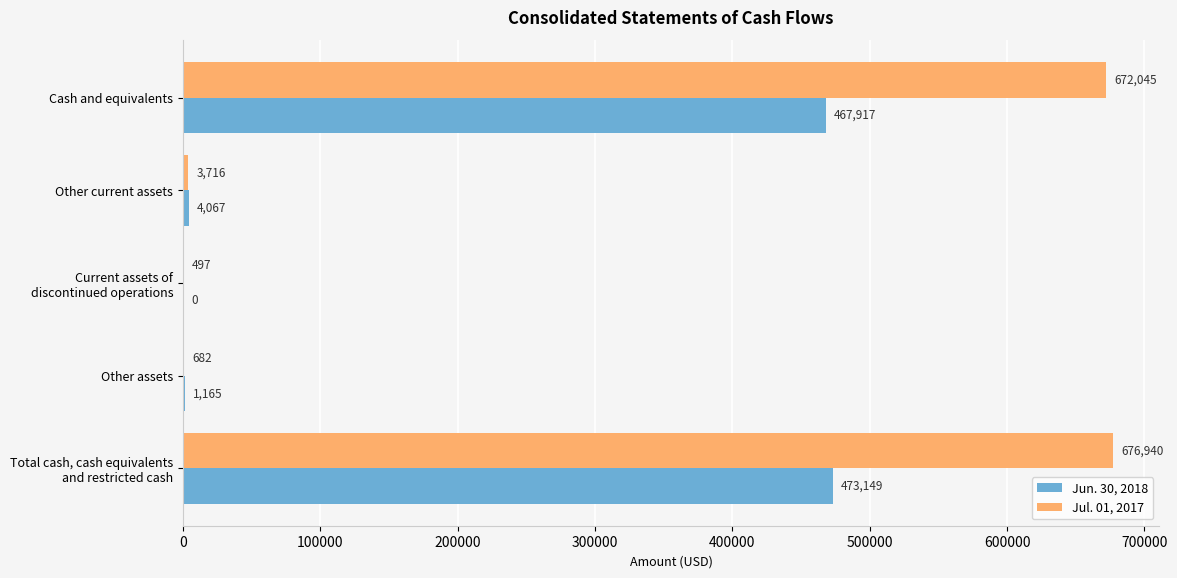

Which category has the highest value in the Jun. 30, 2018 series?

Total cash, cash equivalents
and restricted cash